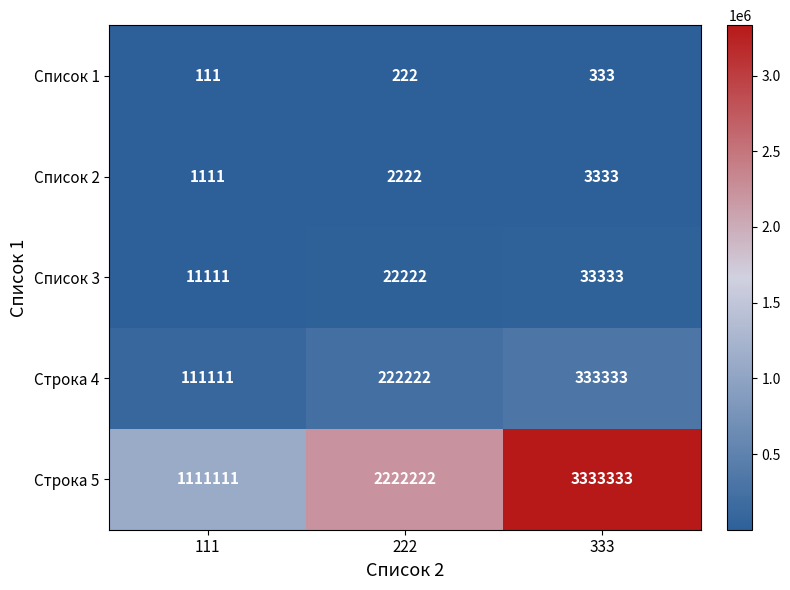

List the series in order of their peak value, highest first.

Строка 5, Строка 4, Список 3, Список 2, Список 1